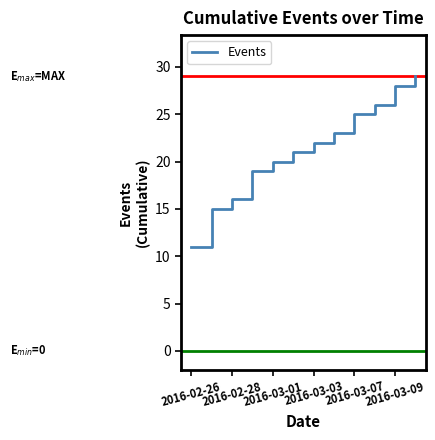

What is the smallest value displayed?

11